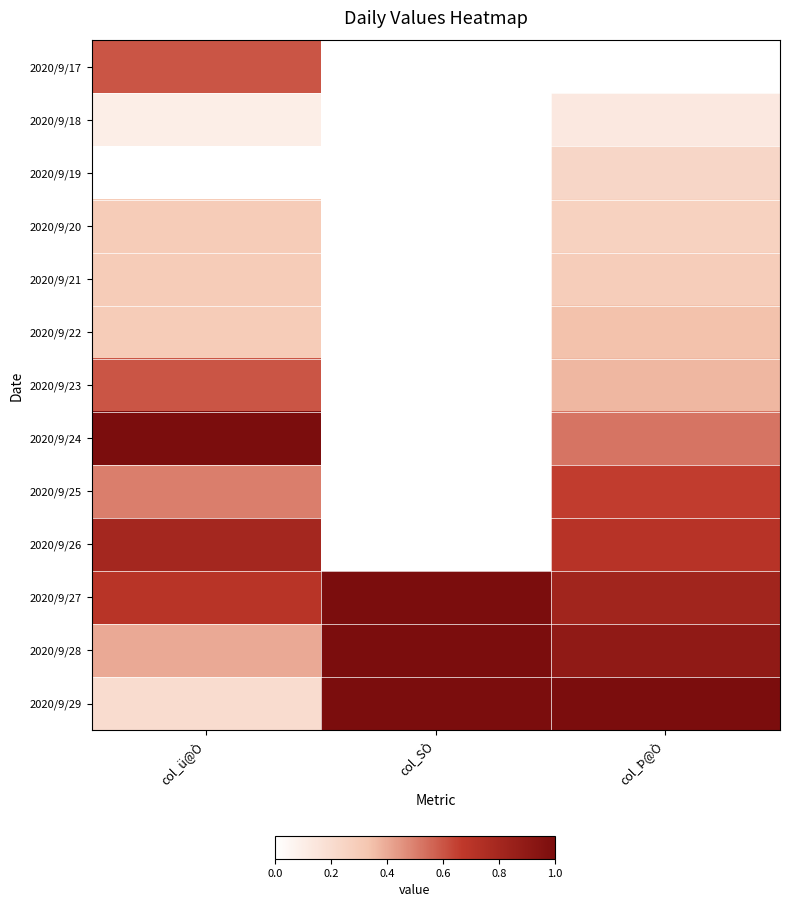

Reading left to right, transcribe all the data shown in this chart.

2020/9/17: col_ü@Ò=0.6	col_SÒ=0.0	col_Þ@Ò=0.0
2020/9/18: col_ü@Ò=0.1	col_SÒ=0.0	col_Þ@Ò=0.1
2020/9/19: col_ü@Ò=0.0	col_SÒ=0.0	col_Þ@Ò=0.2
2020/9/20: col_ü@Ò=0.3	col_SÒ=0.0	col_Þ@Ò=0.3
2020/9/21: col_ü@Ò=0.3	col_SÒ=0.0	col_Þ@Ò=0.3
2020/9/22: col_ü@Ò=0.3	col_SÒ=0.0	col_Þ@Ò=0.3
2020/9/23: col_ü@Ò=0.6	col_SÒ=0.0	col_Þ@Ò=0.4
2020/9/24: col_ü@Ò=1.0	col_SÒ=0.0	col_Þ@Ò=0.5
2020/9/25: col_ü@Ò=0.5	col_SÒ=0.0	col_Þ@Ò=0.7
2020/9/26: col_ü@Ò=0.8	col_SÒ=0.0	col_Þ@Ò=0.7
2020/9/27: col_ü@Ò=0.7	col_SÒ=1.0	col_Þ@Ò=0.8
2020/9/28: col_ü@Ò=0.4	col_SÒ=1.0	col_Þ@Ò=0.9
2020/9/29: col_ü@Ò=0.2	col_SÒ=1.0	col_Þ@Ò=1.0